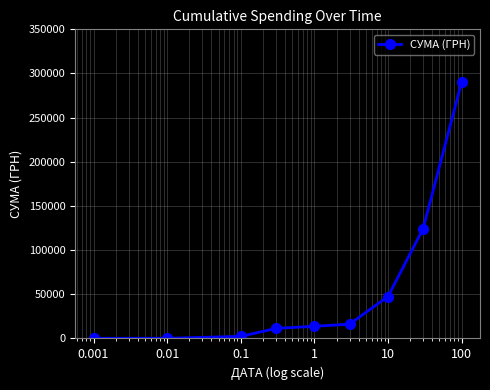

What is the average value?

56215.3